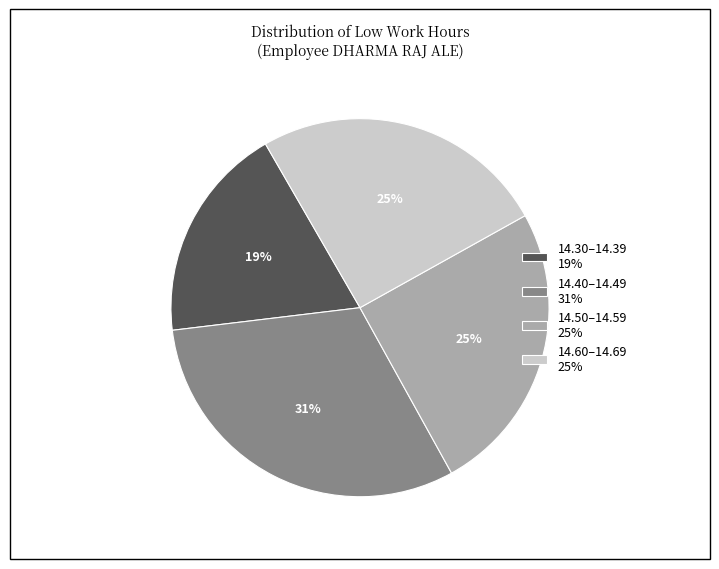

Does any single category account for the majority?

No